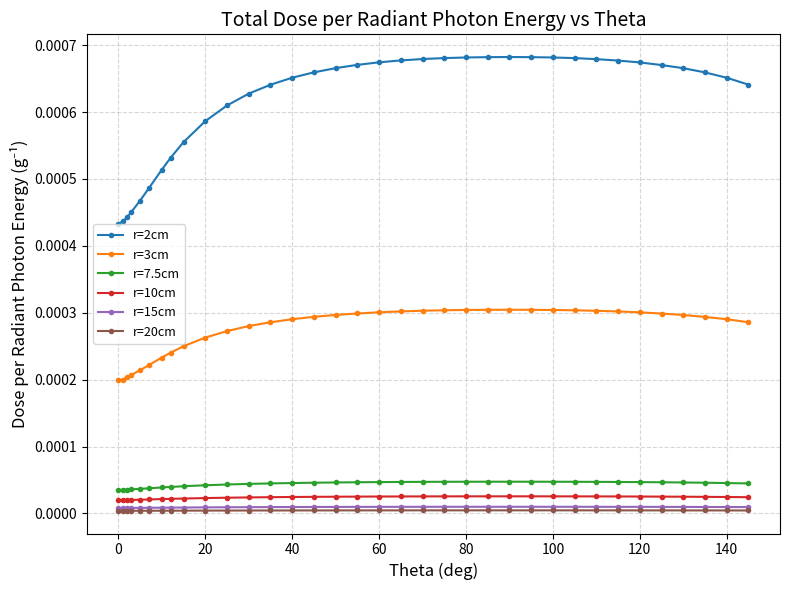

At how many categories does at least one series exceed 0?

35